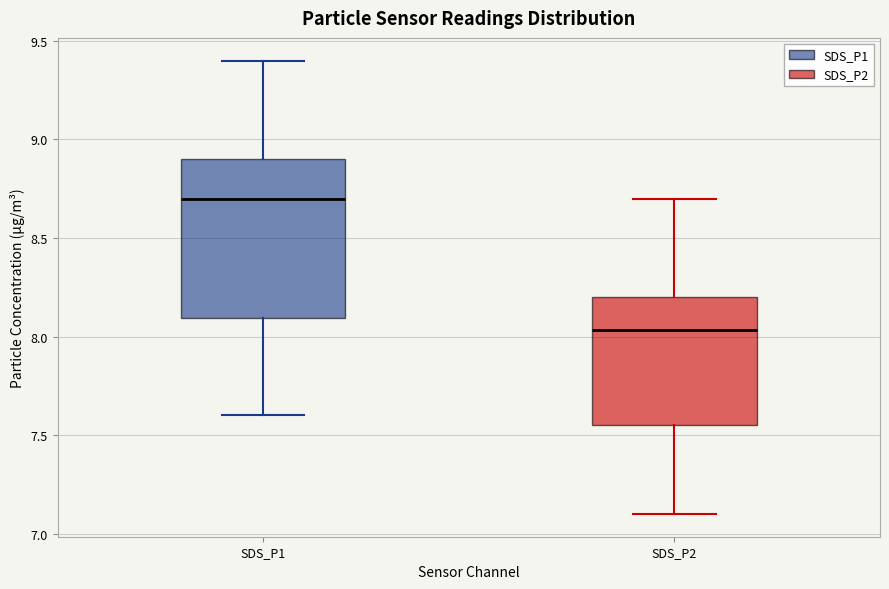

Reading left to right, transcribe this box plot: for each box, give where its median line is, the range the box spans, and where its two whiskers end, as read against the y-axis. The values are not printed on the chart, so give them approximately, as read against the axis.

SDS_P1: median 8.70, box 8.10 to 8.90, whiskers 7.60 to 9.40
SDS_P2: median 8.05, box 7.55 to 8.20, whiskers 7.10 to 8.70